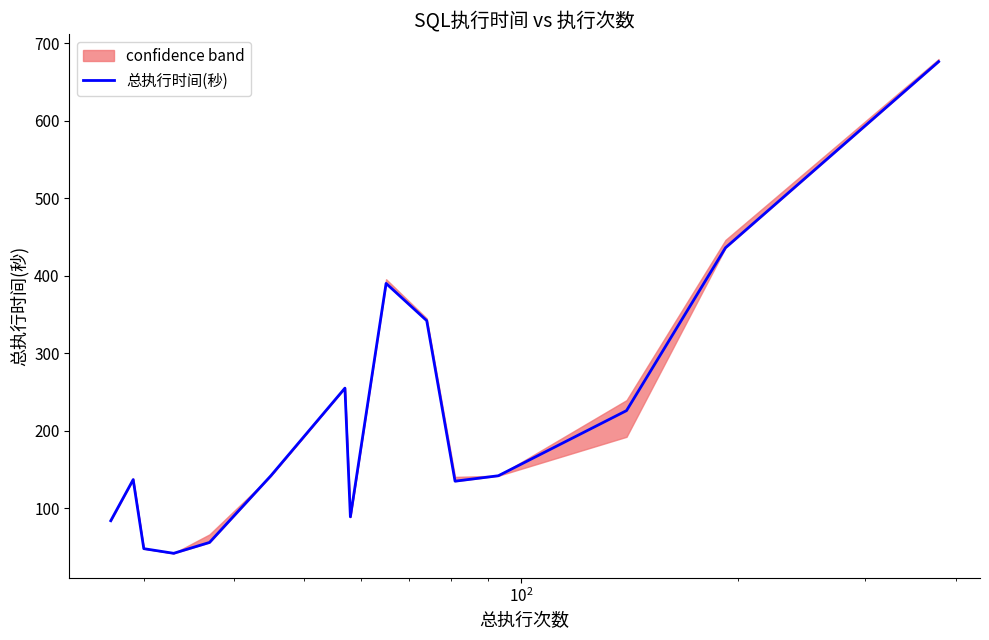

What is the minimum value for 总执行时间(秒)?

42